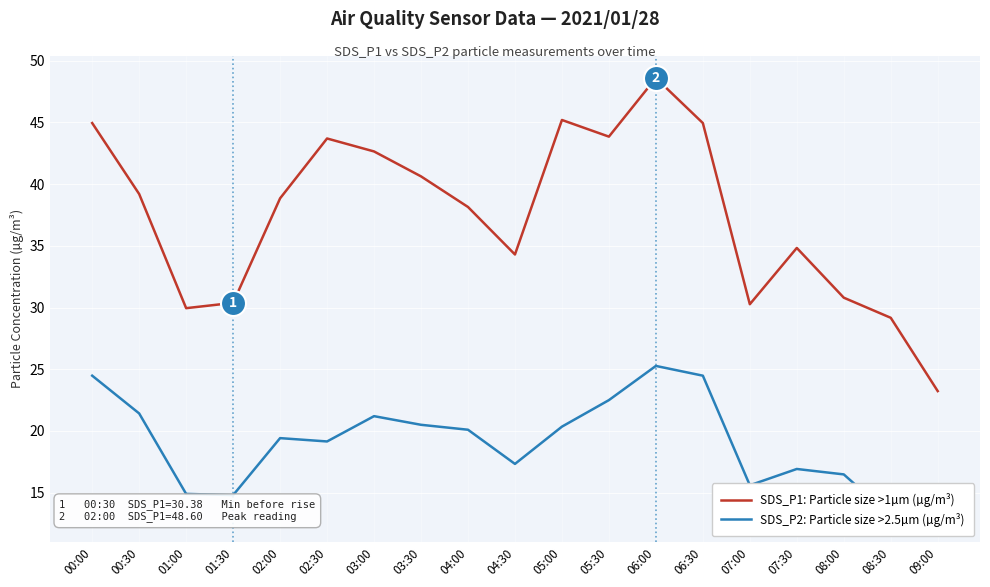

Where does the SDS_P2: Particle size >2.5µm (µg/m³) series first go above 19?

00:00